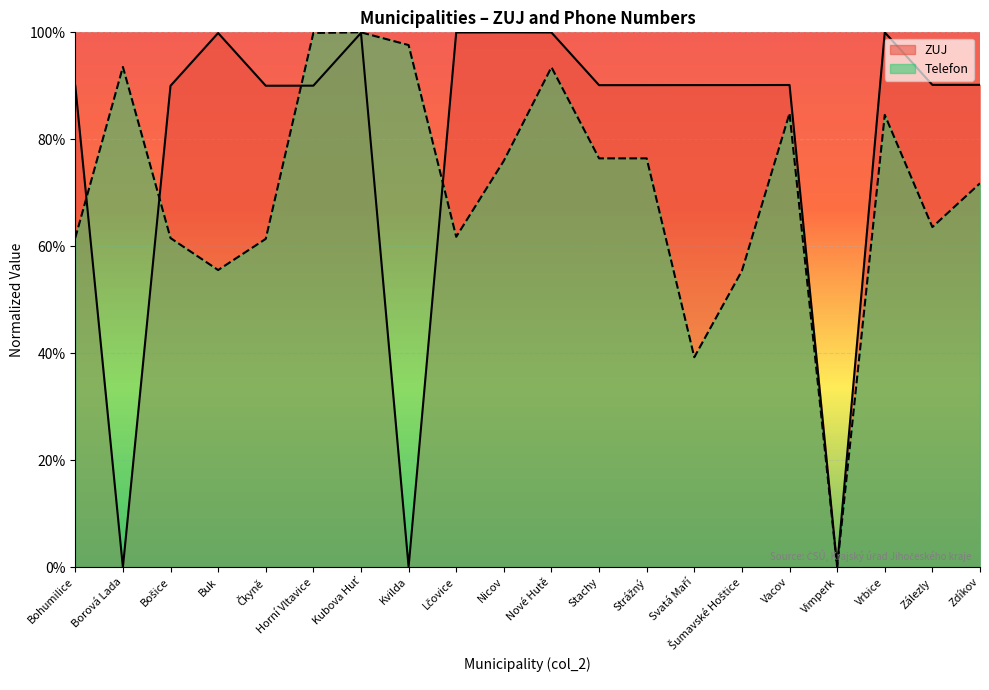

Reading left to right, list all the values displayed in this chart.

ZUJ: Bohumilice=90.0	Borová Lada=0.0	Bošice=90.0	Buk=99.9	Čkyně=90.0	Horní Vltavice=90.0	Kubova Huť=99.9	Kvilda=0.1	Lčovice=100.0	Nicov=100.0	Nové Hutě=100.0	Stachy=90.1	Strážný=90.1	Svatá Maří=90.1	Šumavské Hoštice=90.1	Vacov=90.2	Vimperk=0.1	Vrbice=100.0	Zálezly=90.2	Zdíkov=90.2
Telefon: Bohumilice=61.6	Borová Lada=93.5	Bošice=61.5	Buk=55.6	Čkyně=61.4	Horní Vltavice=99.9	Kubova Huť=100.0	Kvilda=97.6	Lčovice=61.8	Nicov=76.0	Nové Hutě=93.5	Stachy=76.4	Strážný=76.4	Svatá Maří=39.3	Šumavské Hoštice=55.4	Vacov=84.9	Vimperk=0.0	Vrbice=84.6	Zálezly=63.6	Zdíkov=71.8